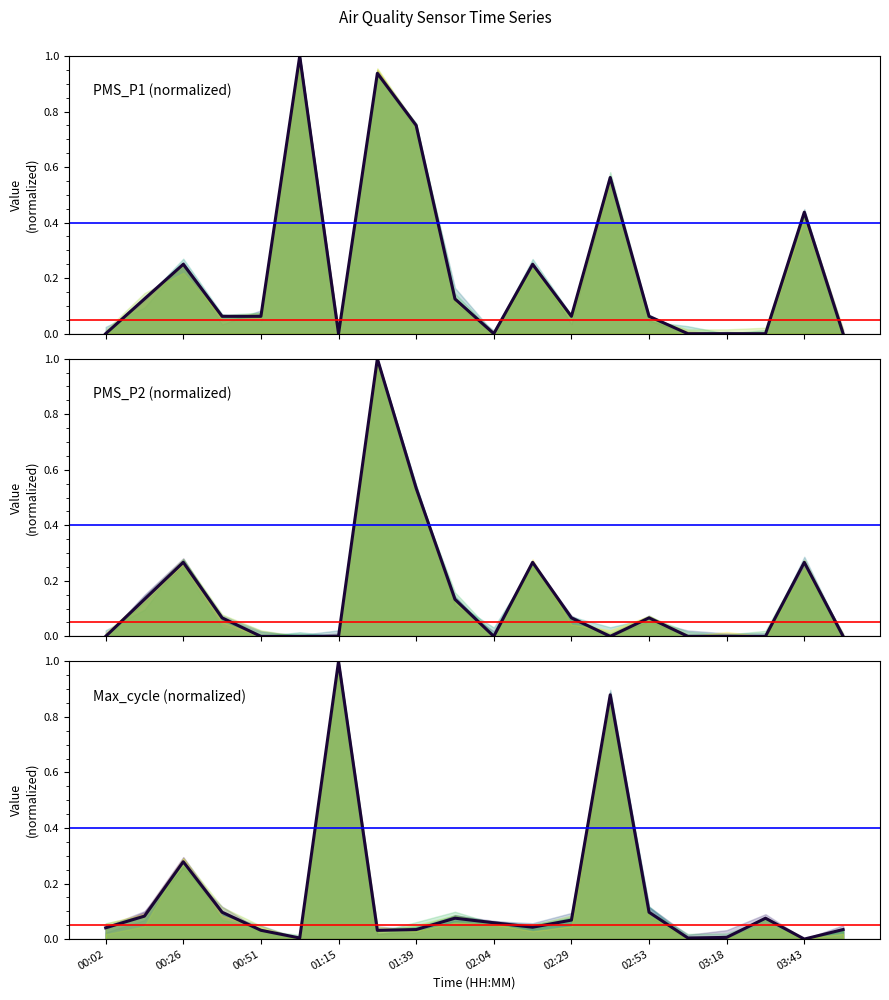

Is the value of Max_cycle (mean) at 01:39 greater than the value of PMS_P2 (mean) at 02:53?

No